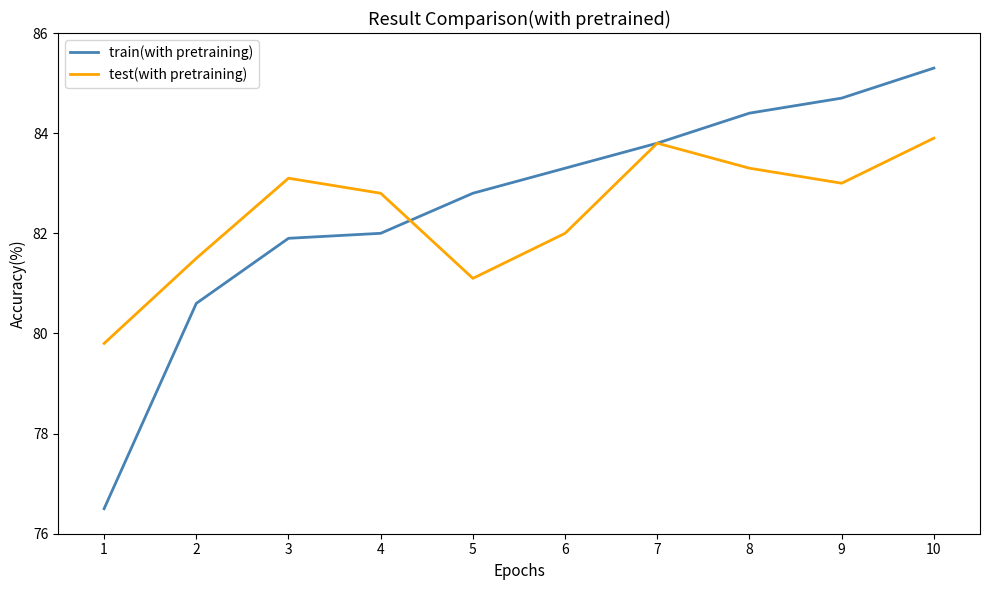

Which series has the largest range (max minus min)?

train(with pretraining)